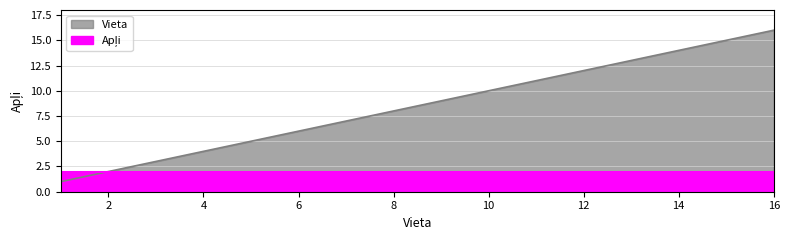

The chart shows a value of 16 at 16. True or false?

True